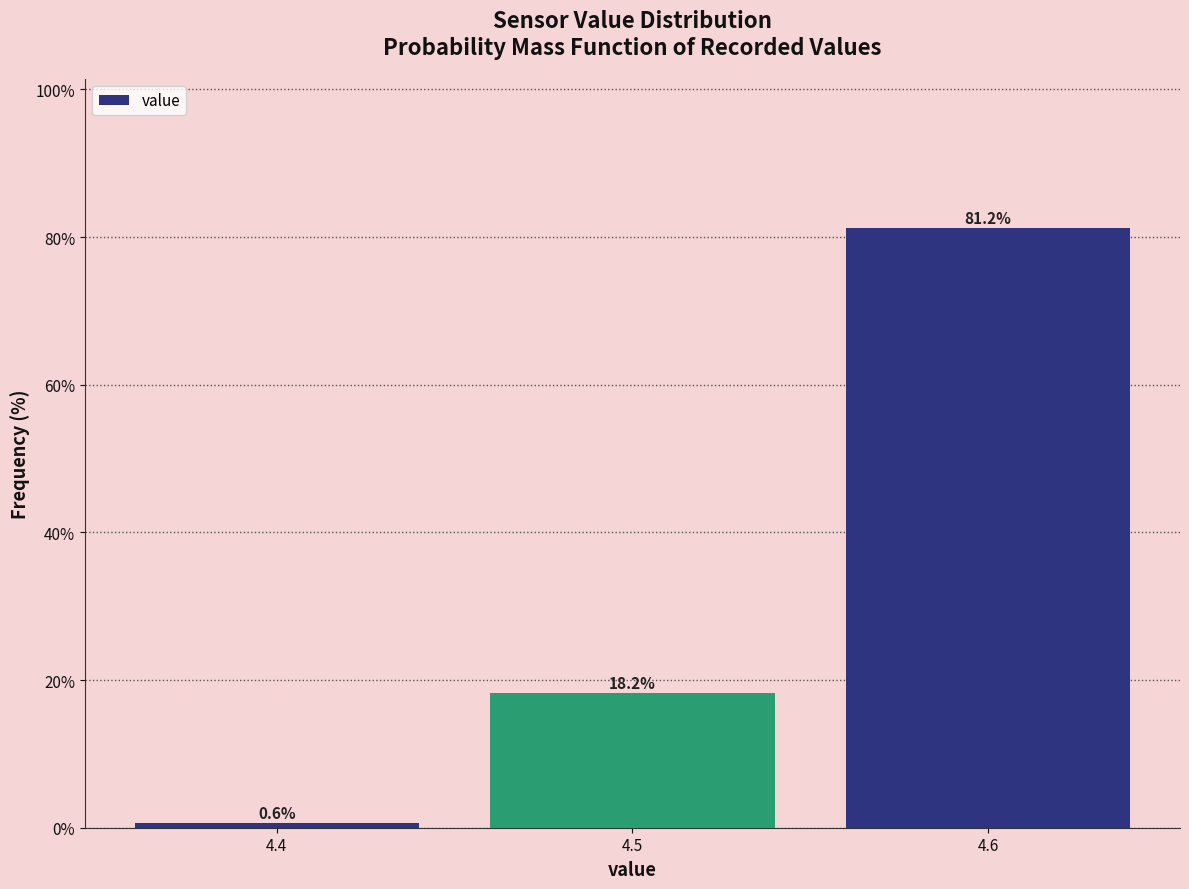

Reading right to left, extract all data points from this chart.

4.6=81.2	4.5=18.2	4.4=0.6